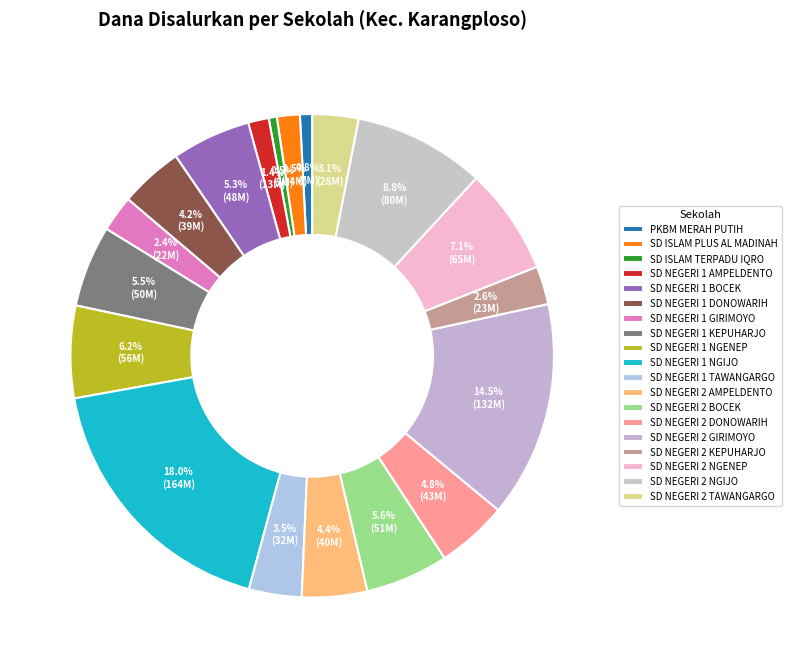

How many slices are in this pie chart?

19